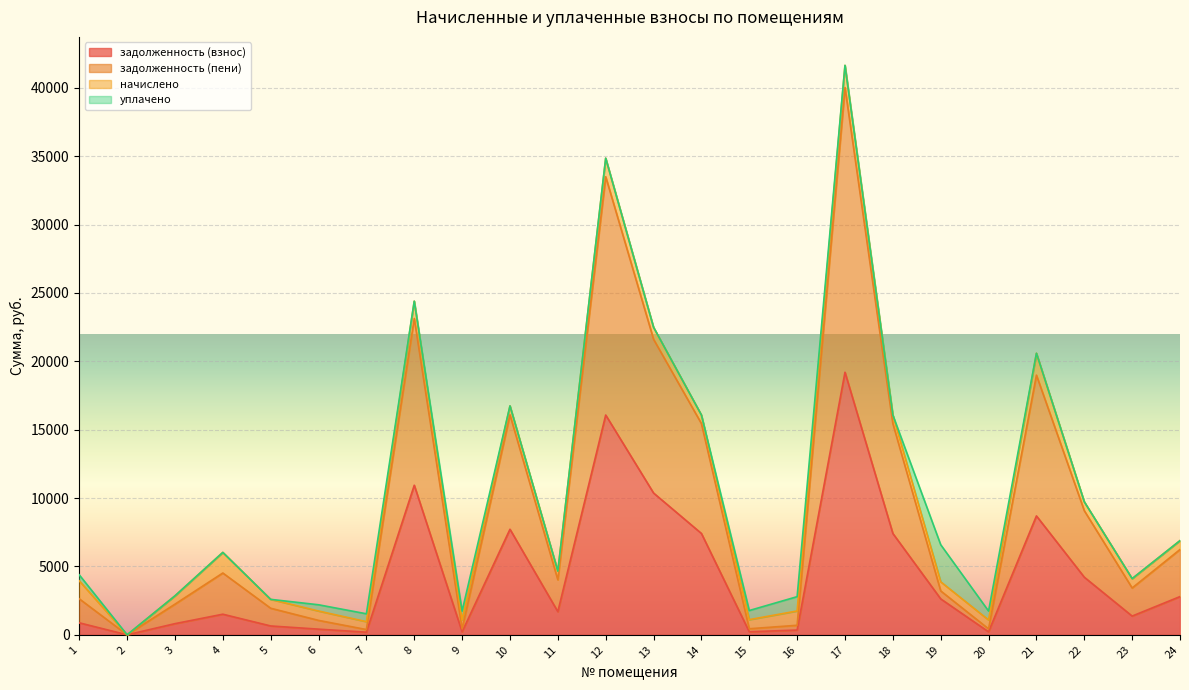

What are all the series names shown in the legend?

задолженность (взнос), задолженность (пени), начислено, уплачено